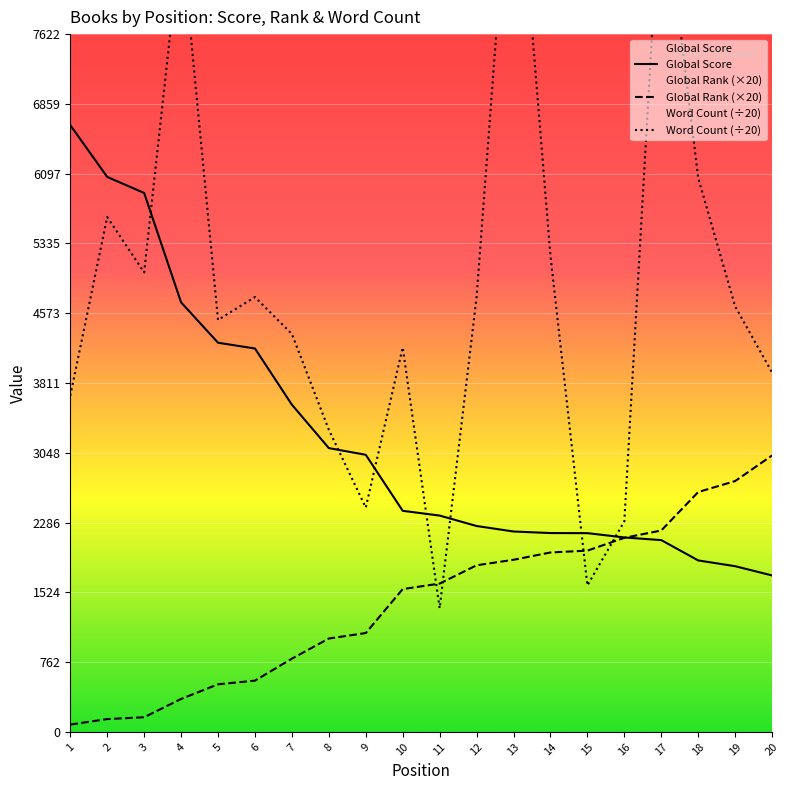

Reading left to right, extract all data points from this chart.

Global Score: 1=6628.0	2=6062.0	3=5887.0	4=4692.0	5=4251.0	6=4188.0	7=3574.0	8=3100.0	9=3027.0	10=2415.0	11=2363.0	12=2249.0	13=2189.0	14=2172.0	15=2171.0	16=2124.0	17=2095.0	18=1873.0	19=1810.0	20=1709.0
Global Rank (×20): 1=80.0	2=140.0	3=160.0	4=360.0	5=520.0	6=560.0	7=800.0	8=1020.0	9=1080.0	10=1560.0	11=1620.0	12=1820.0	13=1880.0	14=1960.0	15=1980.0	16=2120.0	17=2200.0	18=2620.0	19=2740.0	20=3020.0
Word Count (÷20): 1=3672.0	2=5623.6	3=5019.4	4=8713.5	5=4500.0	6=4750.0	7=4346.1	8=3300.0	9=2450.0	10=4200.0	11=1350.0	12=4750.0	13=10150.0	14=5200.0	15=1600.0	16=2300.0	17=9400.0	18=6050.0	19=4647.2	20=3925.0